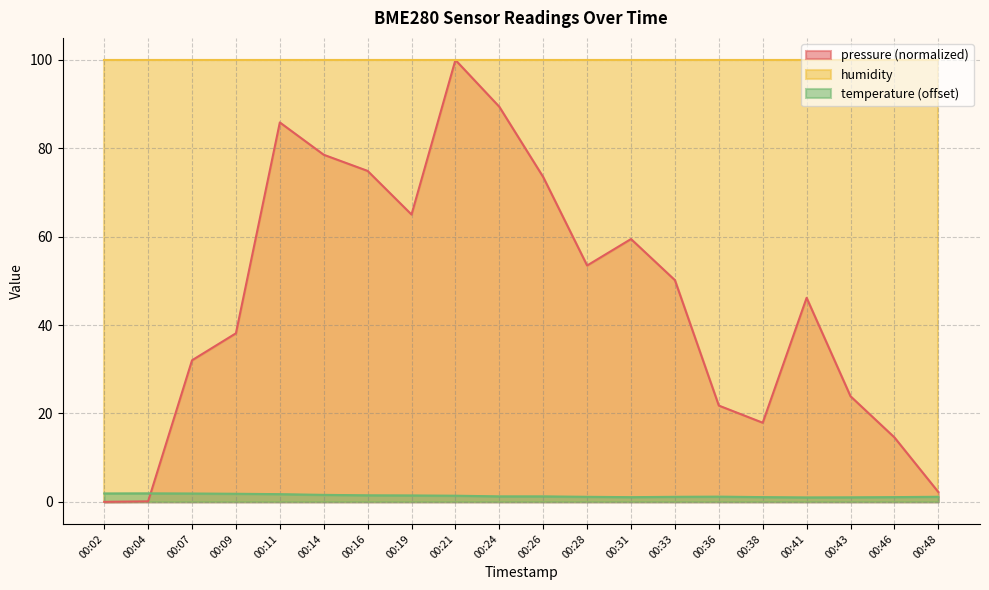

At how many categories does at least one series exceed 35?

20